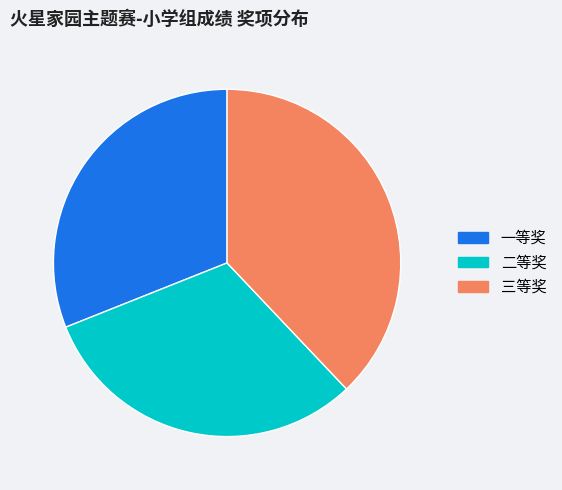

Is it true that 一等奖 is 31% of the pie?

True